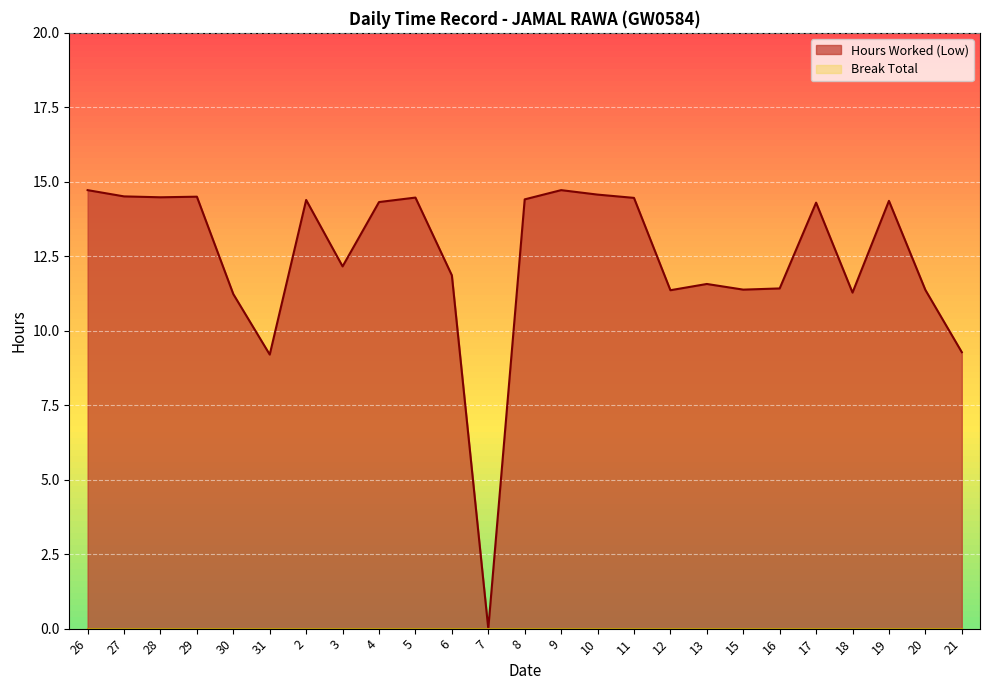

Reading right to left, extract all data points from this chart.

21=9.3	20=11.4	19=14.4	18=11.3	17=14.3	16=11.4	15=11.4	13=11.6	12=11.4	11=14.5	10=14.6	9=14.7	8=14.4	7=0.0	6=11.9	5=14.5	4=14.3	3=12.2	2=14.4	31=9.2	30=11.2	29=14.5	28=14.5	27=14.5	26=14.7